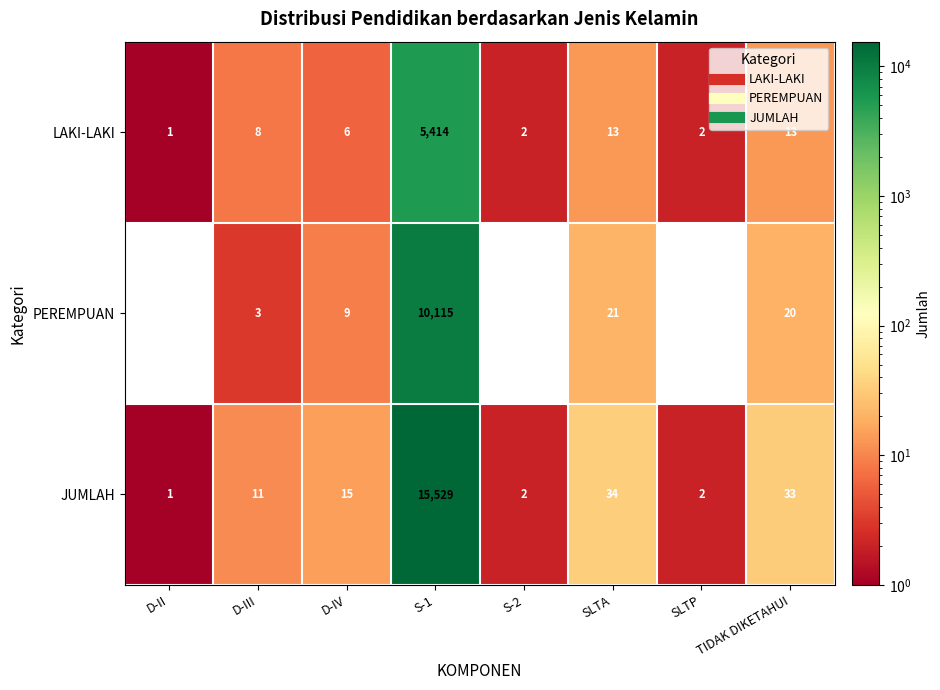

What is the difference between the maximum and minimum values in the LAKI-LAKI series?

5413